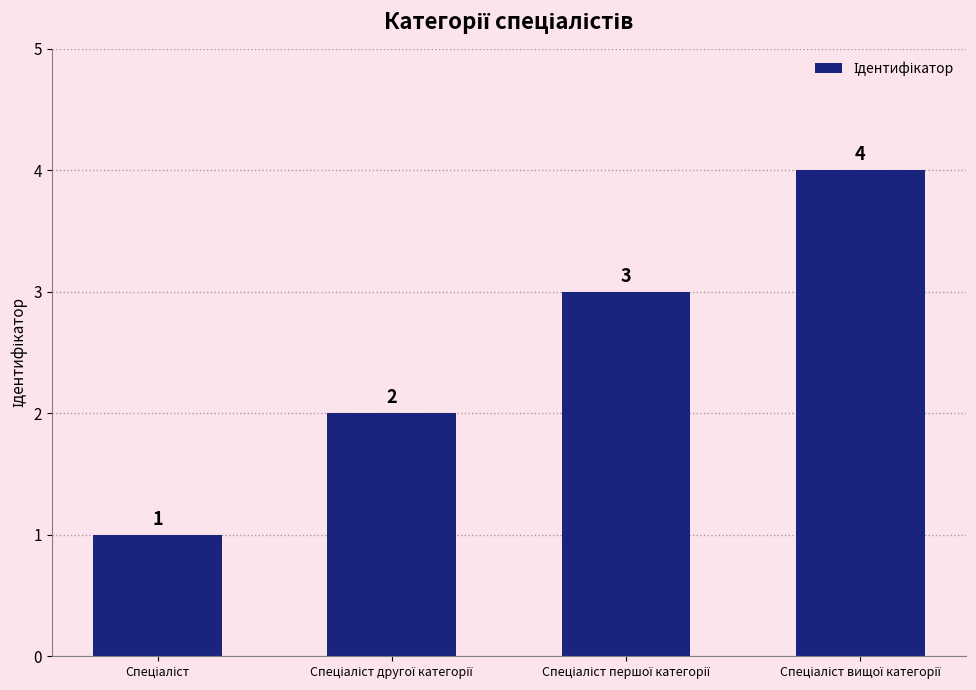

Count the values in the range 2 to 4.

3